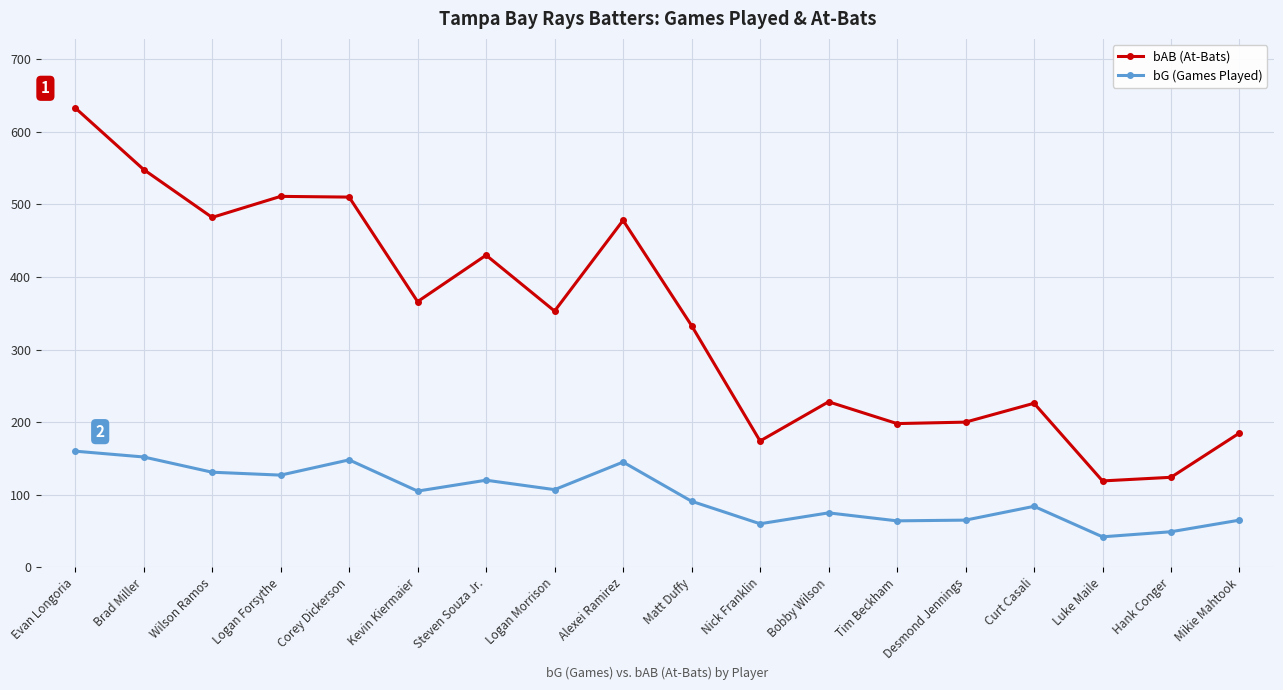

Rank the series at Steven Souza Jr. from highest to lowest value.

bAB (At-Bats), bG (Games Played)